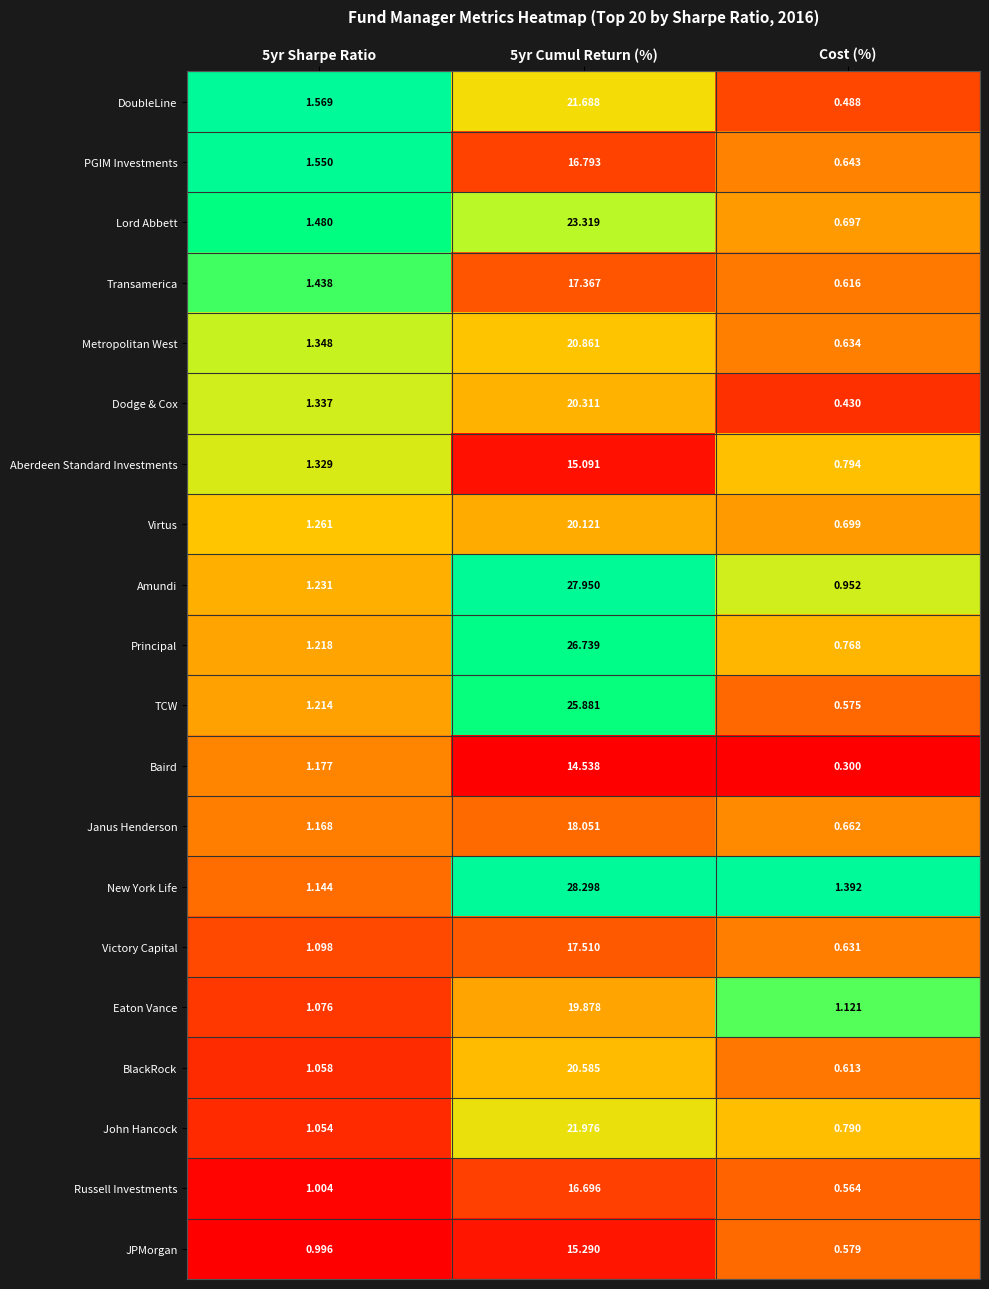

Is the value of TCW at 5yr Cumul Return (%) greater than the value of Principal at 5yr Sharpe Ratio?

Yes